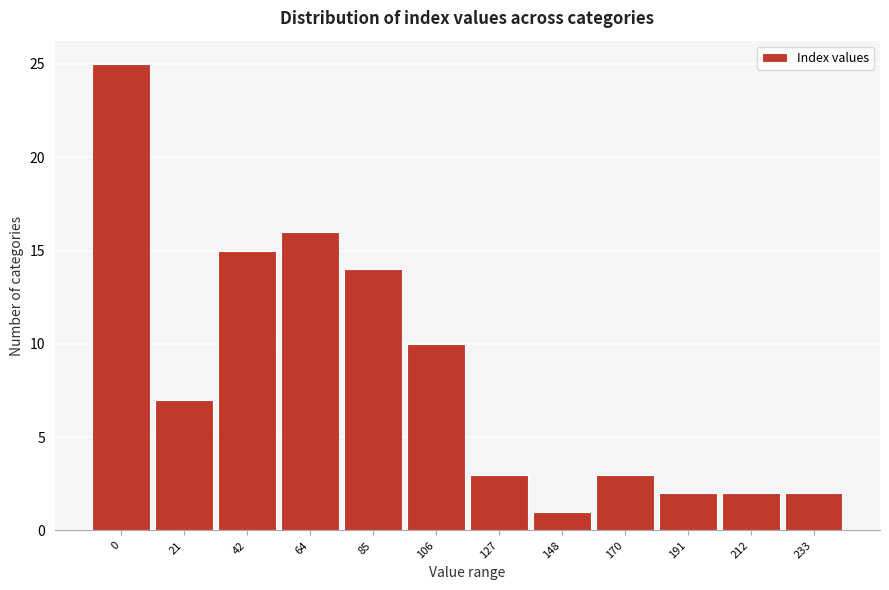

Reading right to left, list all the values displayed in this chart.

233=2	212=2	191=2	170=3	148=1	127=3	106=10	85=14	64=16	42=15	21=7	0=25